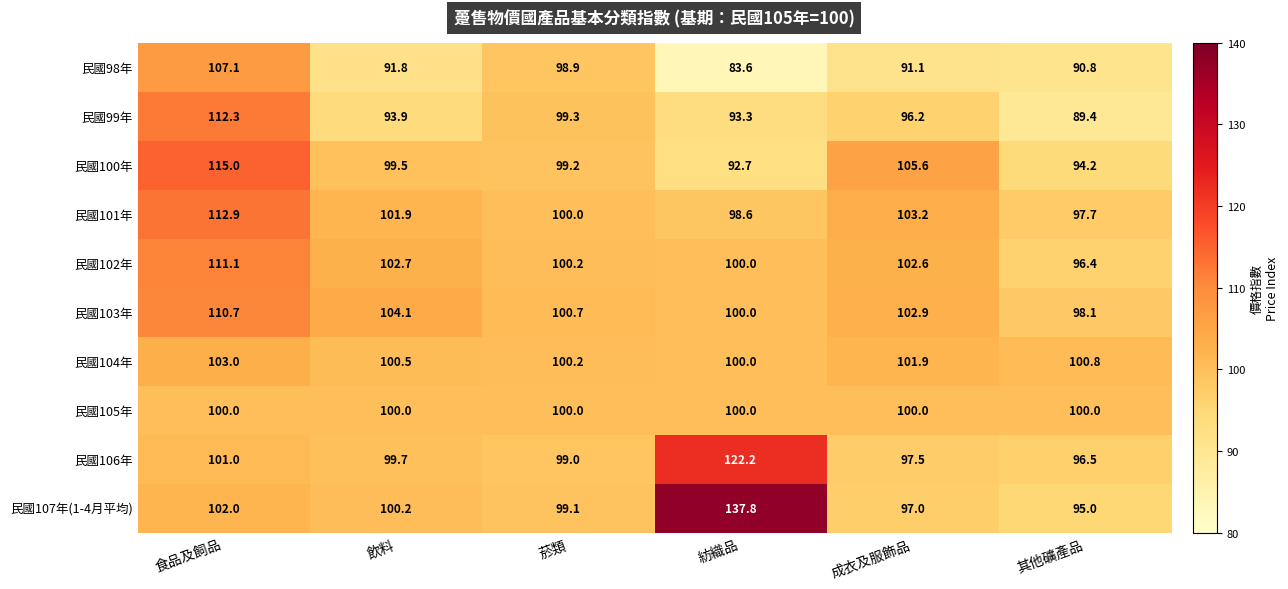

At which category does the chart reach its peak across all series?

紡織品